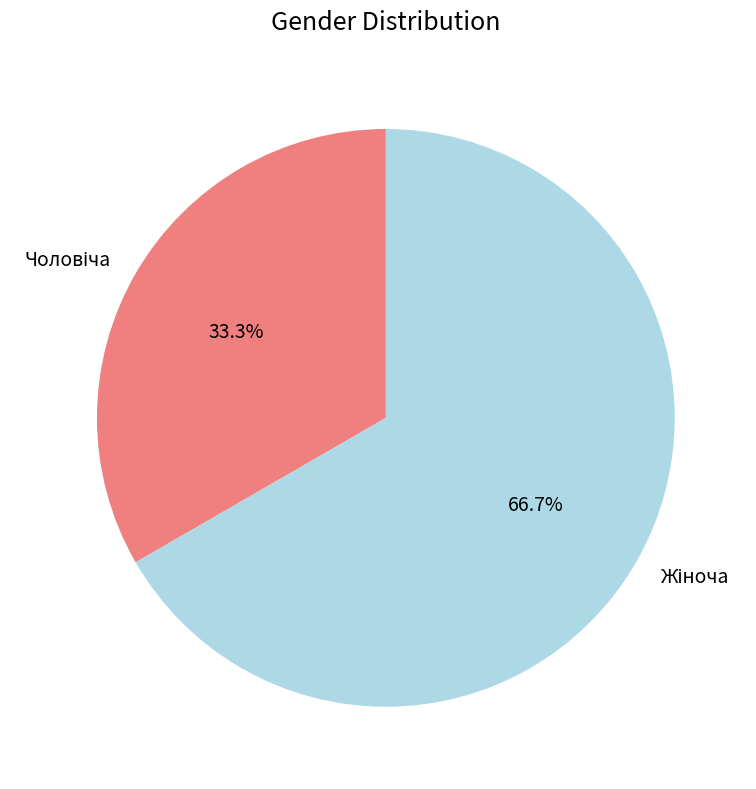

Is there any slice that represents more than half of the pie?

Yes